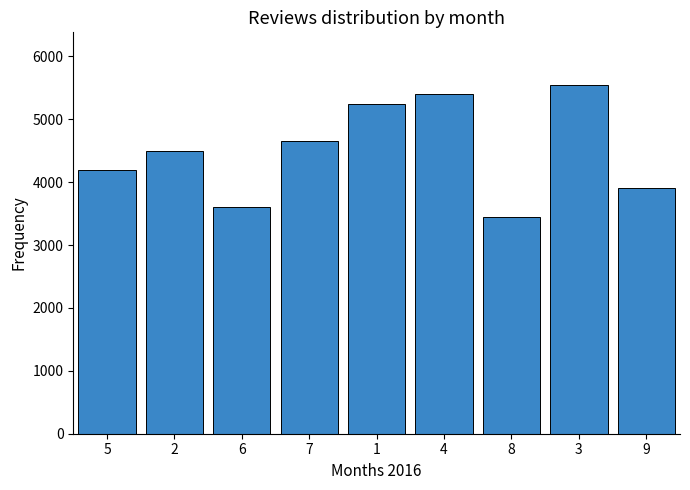

At which category does the chart reach its minimum across all series?

8